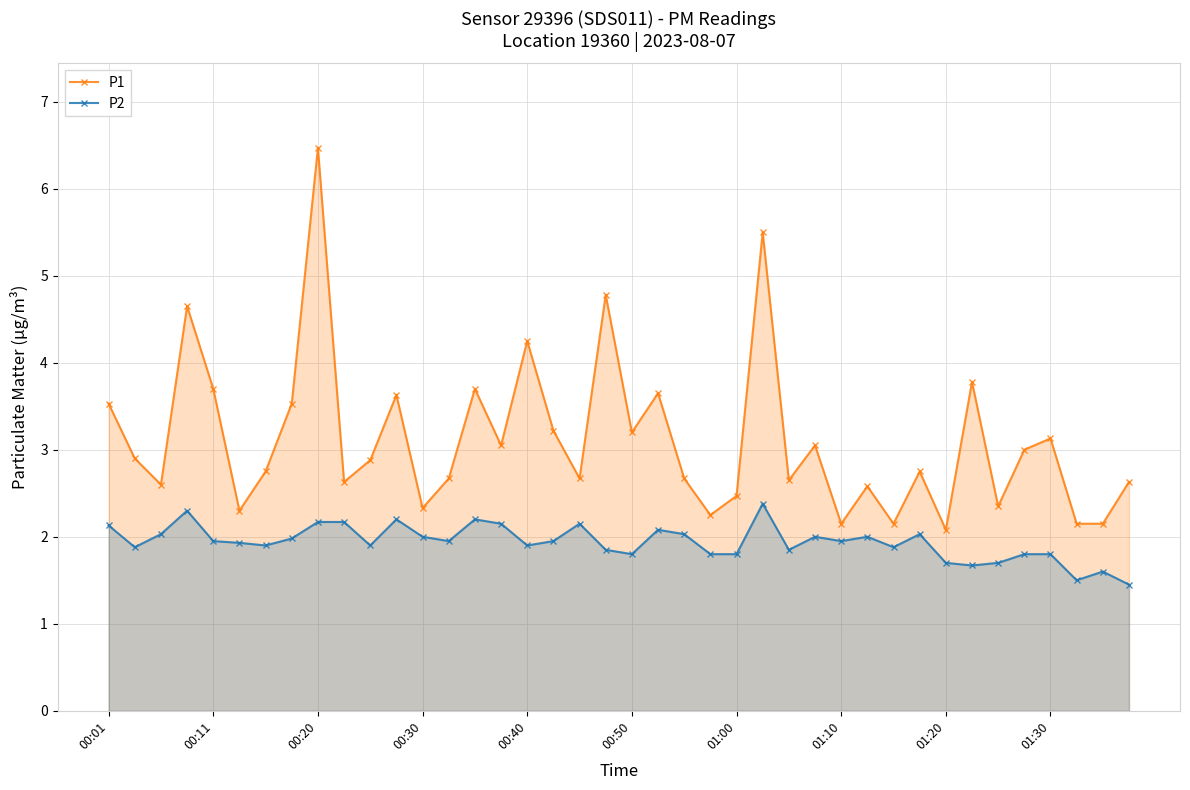

How many lines are shown in the chart?

2